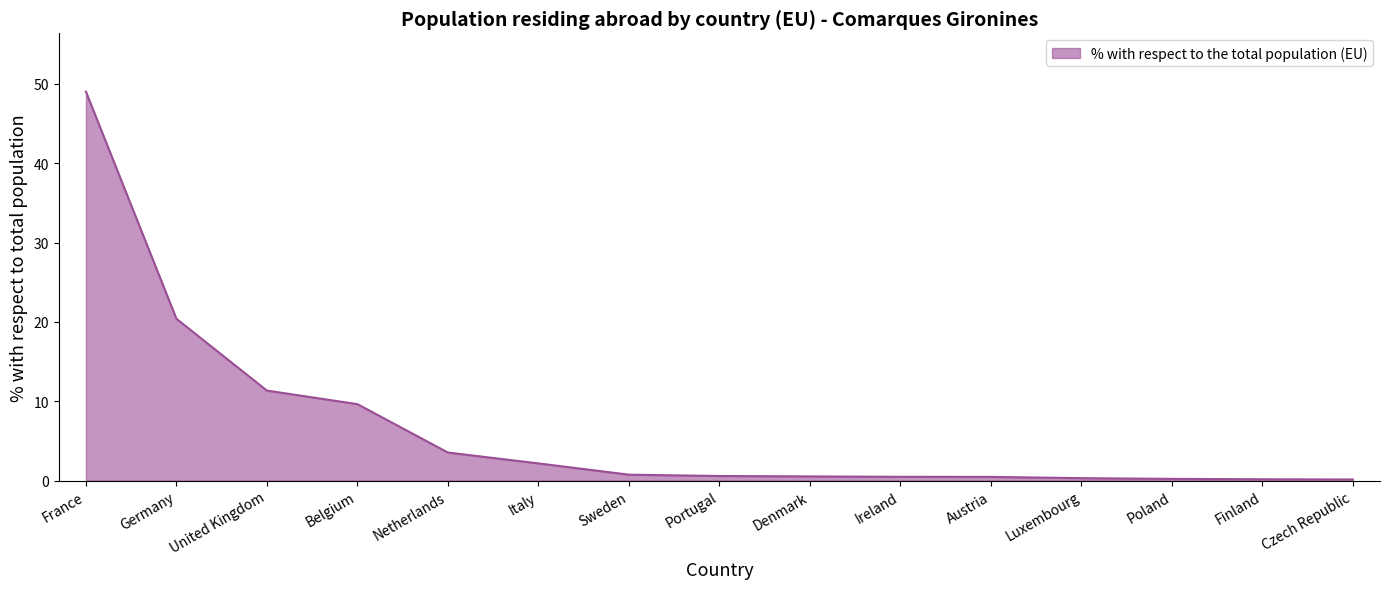

What position from the right is Italy?

10